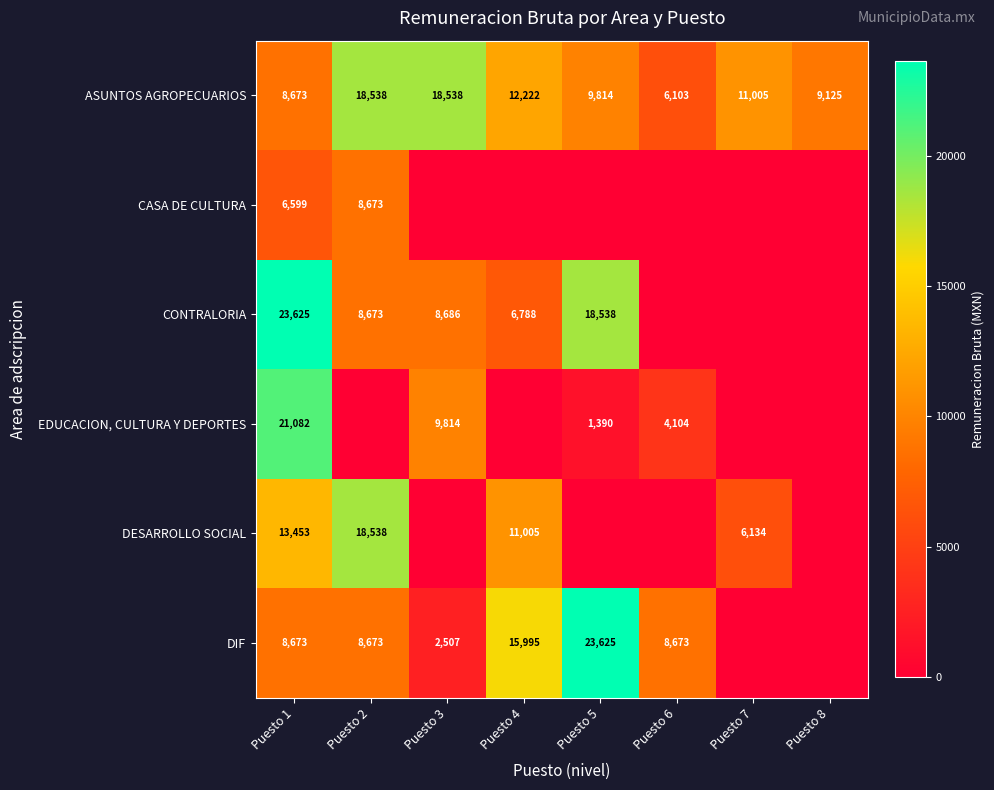

What is the spread (max minus min) of values at Puesto 1?

17026